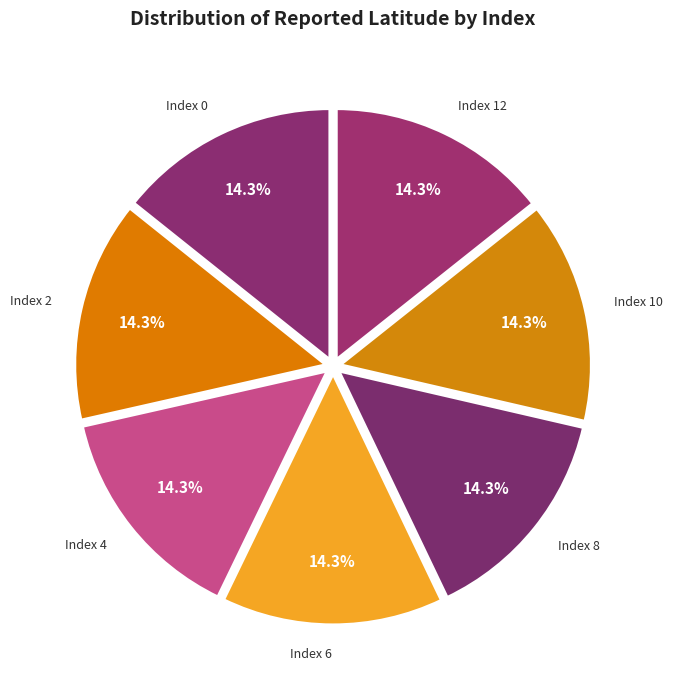

Combined, what portion of the pie is Index 0 and Index 6?

28.6%